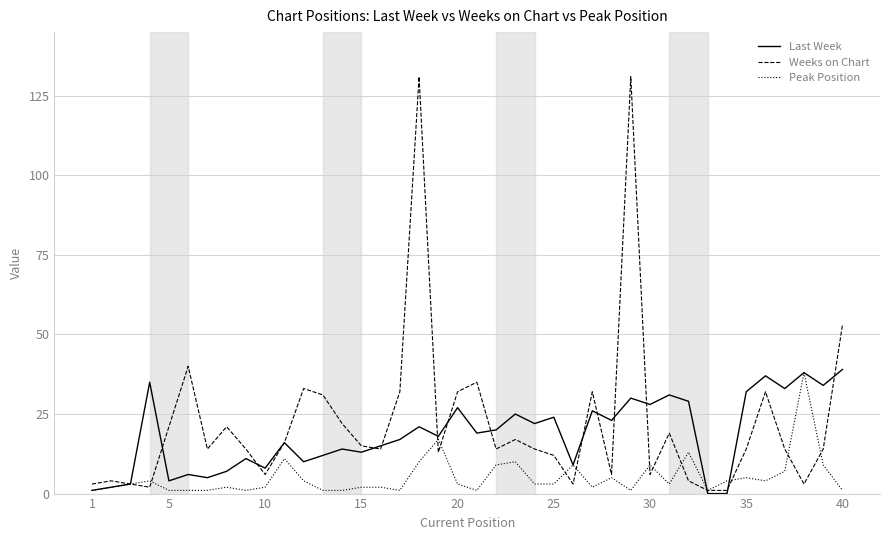

Which series has the widest spread of values?

Weeks on Chart